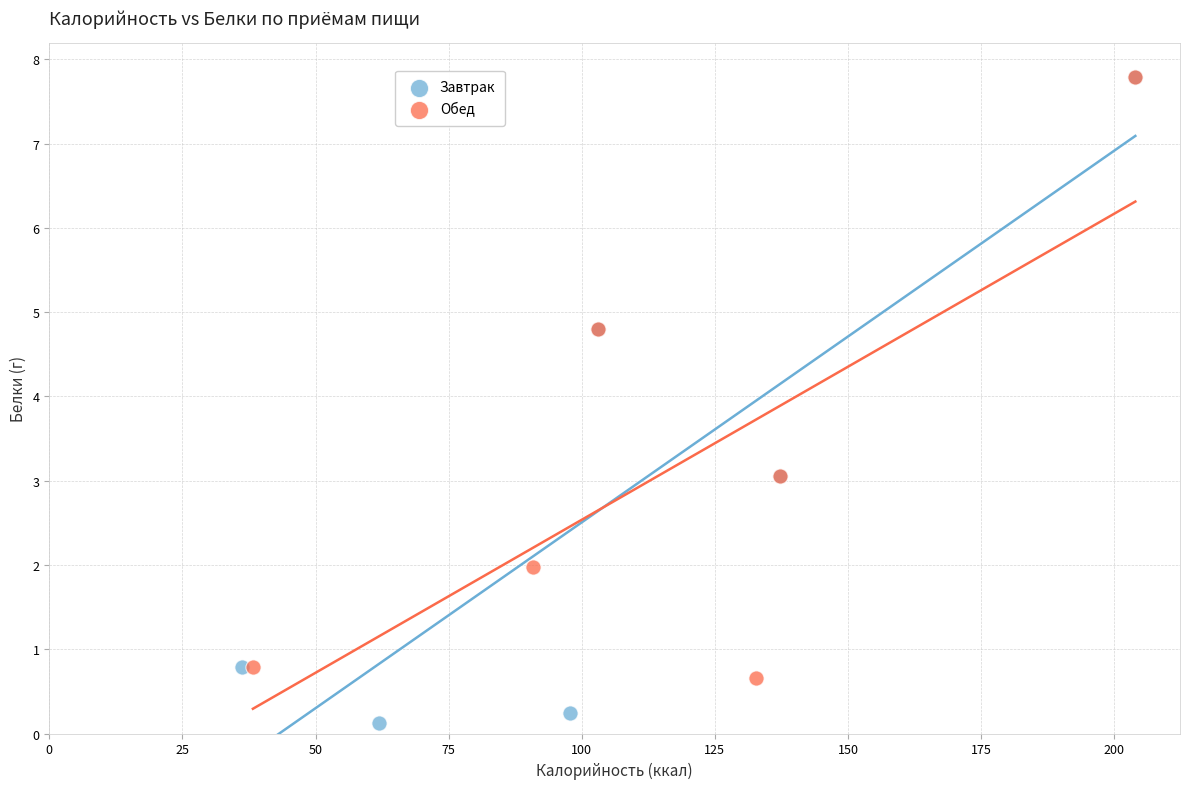

Which series contains the lowest Y value?

Завтрак